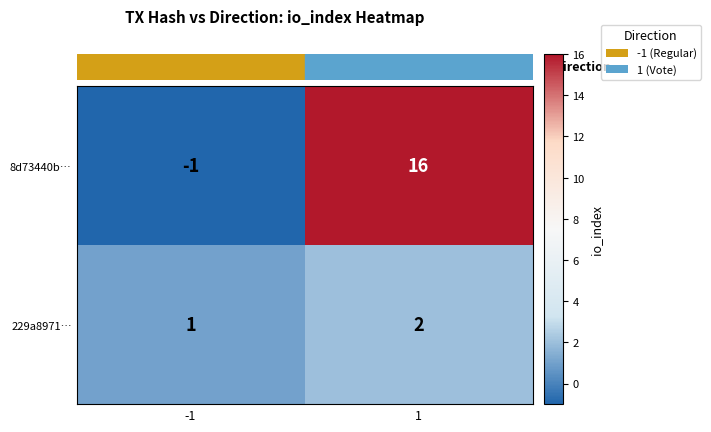

Which series has the largest total across all categories?

8d73440b…